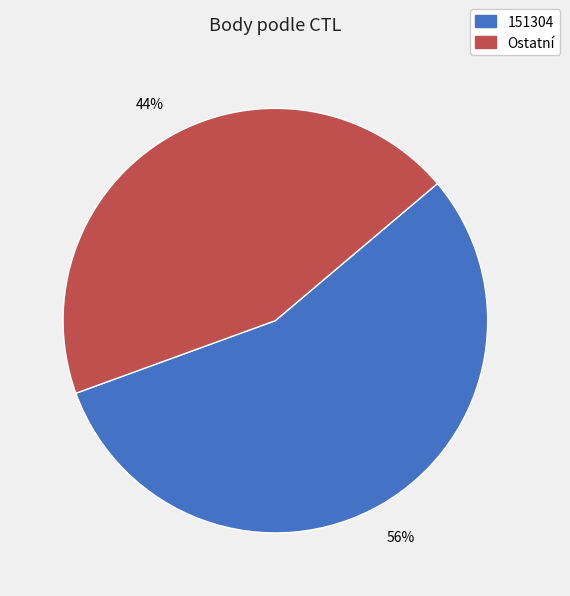

To the nearest percent, what is the average slice percentage?

50%